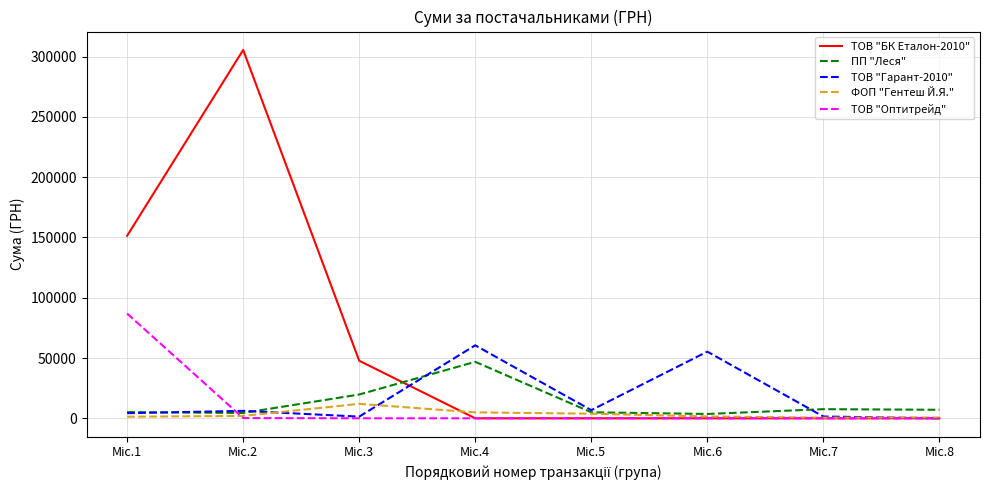

List the series in order of their peak value, lowest first.

ФОП "Гентеш Й.Я.", ПП "Леся", ТОВ "Гарант-2010", ТОВ "Оптитрейд", ТОВ "БК Еталон-2010"